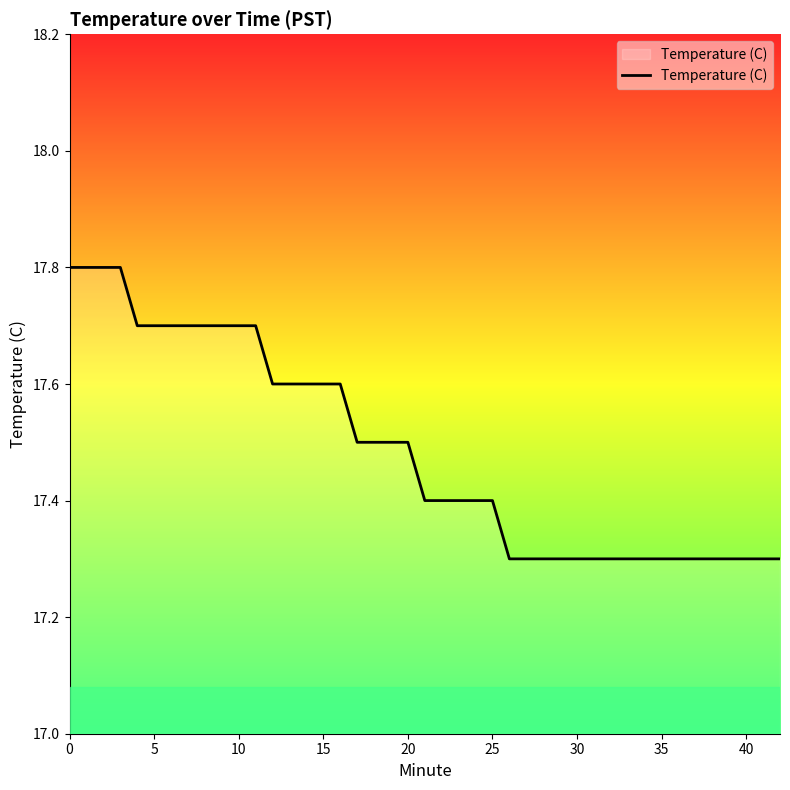

What is the greatest value displayed?

17.8